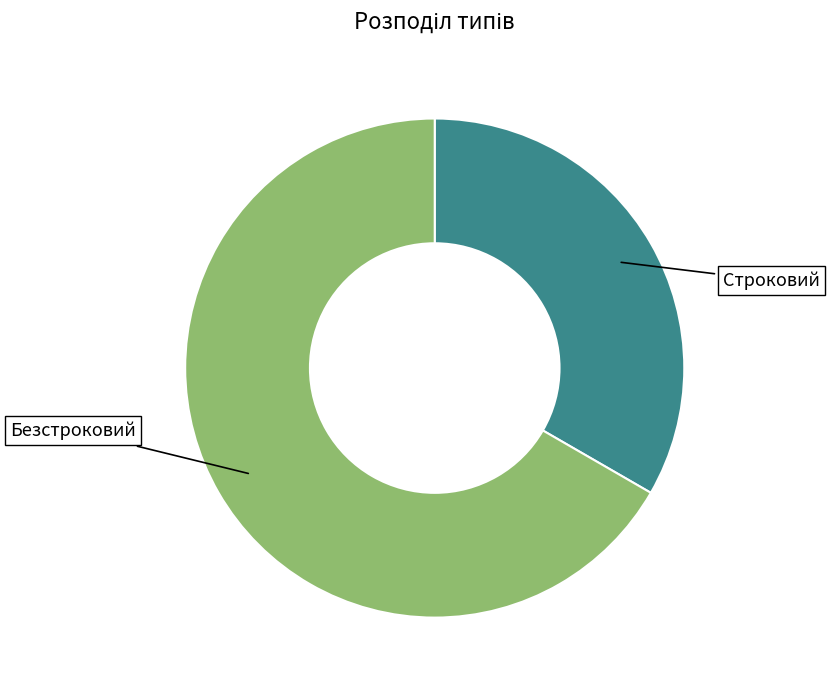

Does any single category account for the majority?

Yes